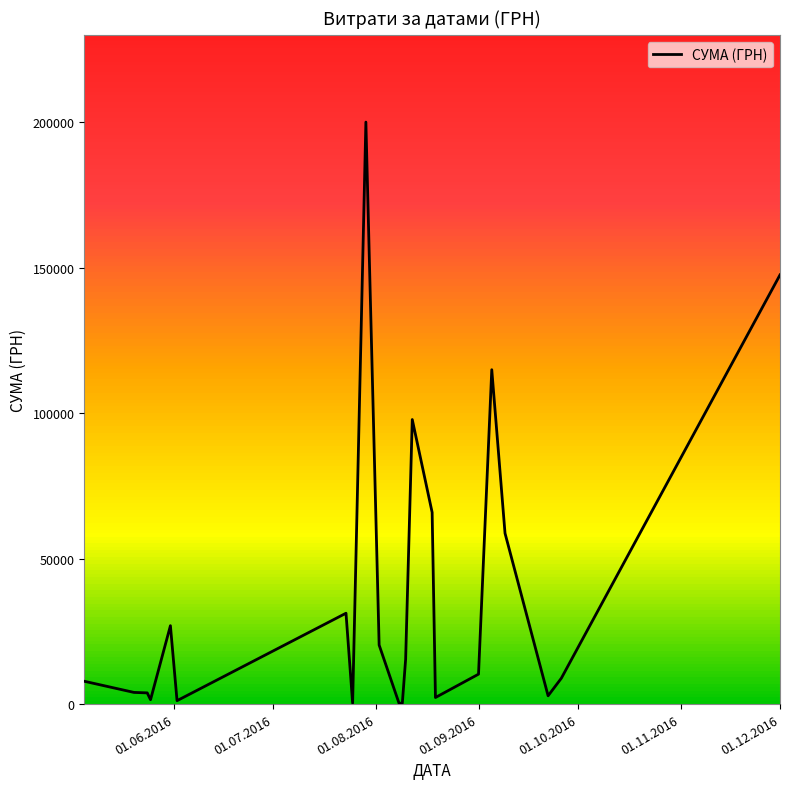

What is the difference between the maximum and minimum values?

199701.2